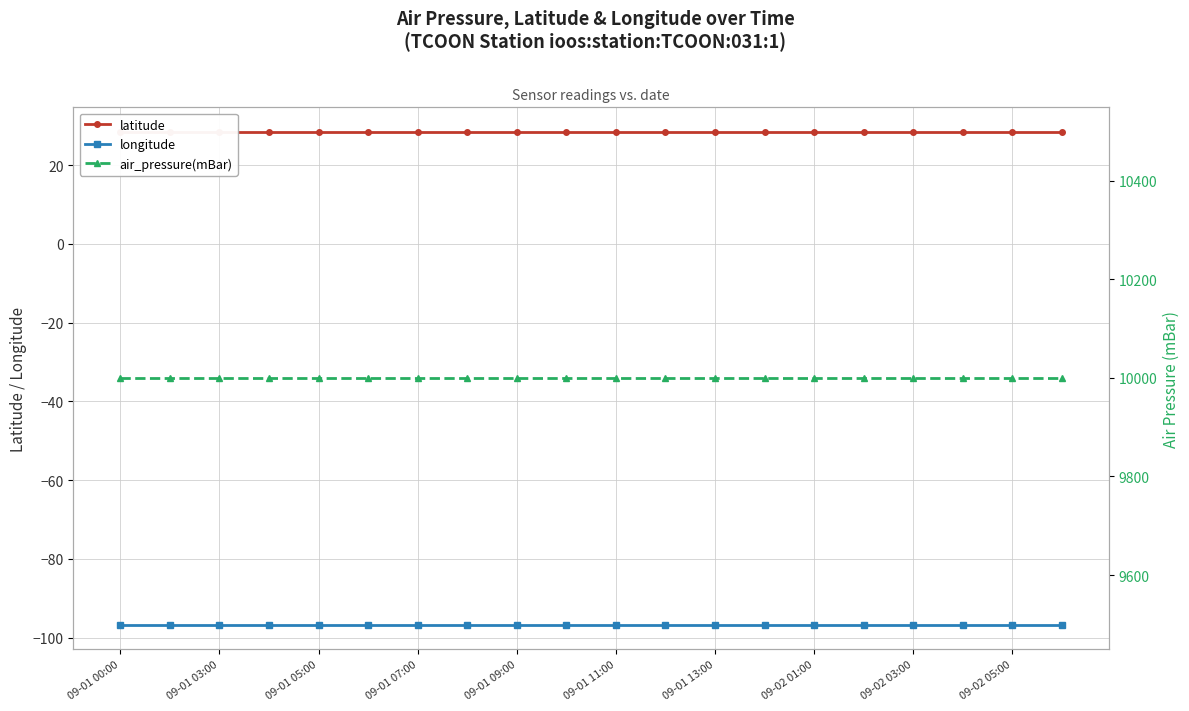

What is the greatest value displayed?

9999.0